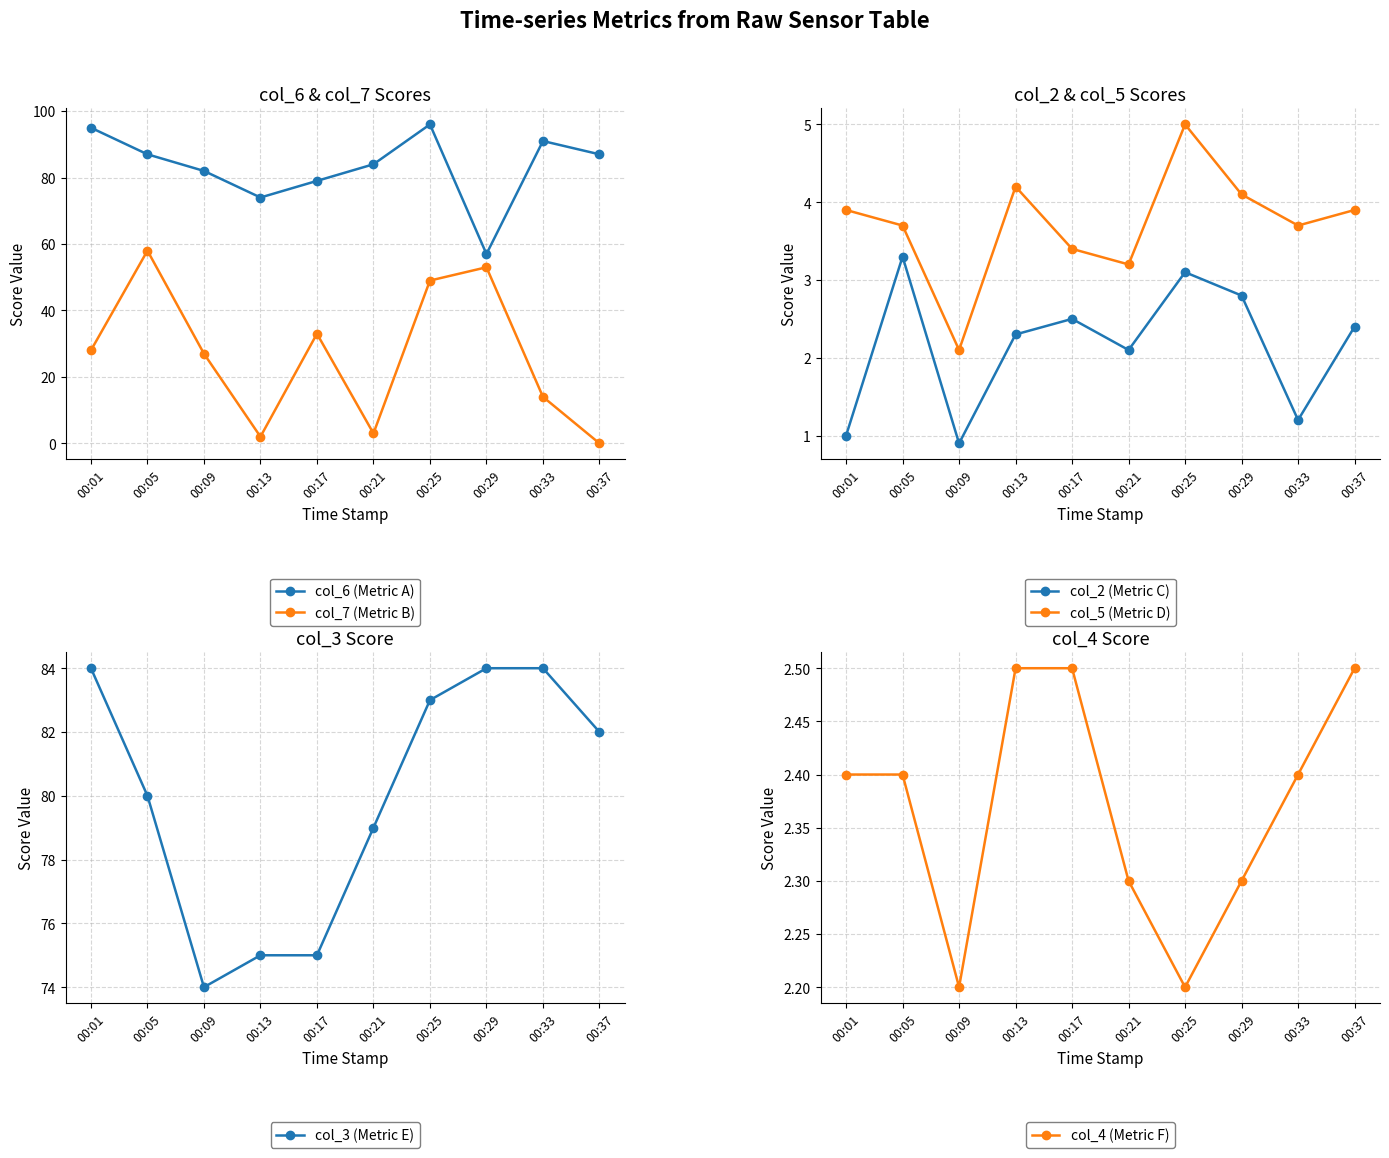

Which series has the widest spread of values?

col_7 (Metric B)